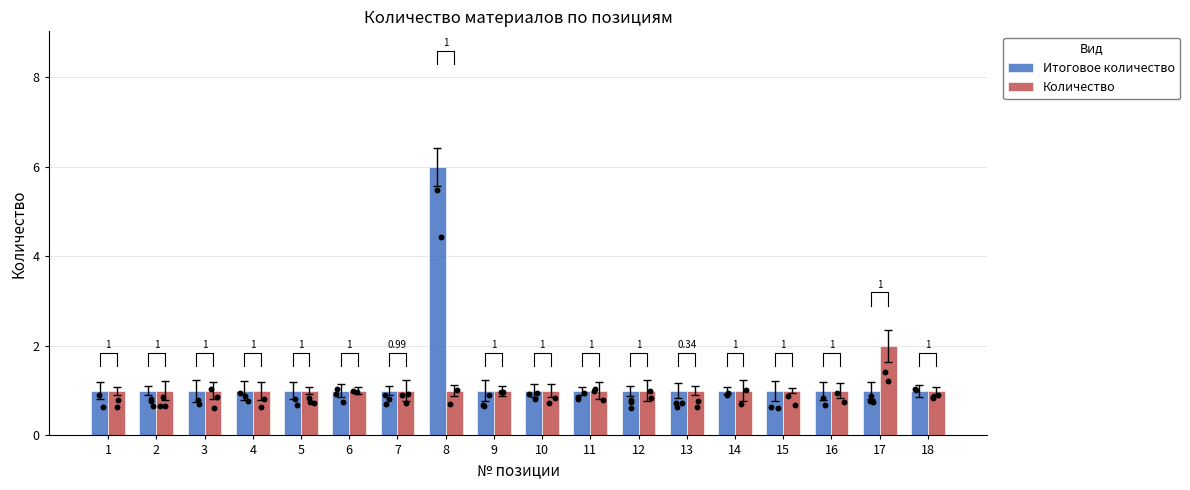

What is the total value across all series at 10?

2